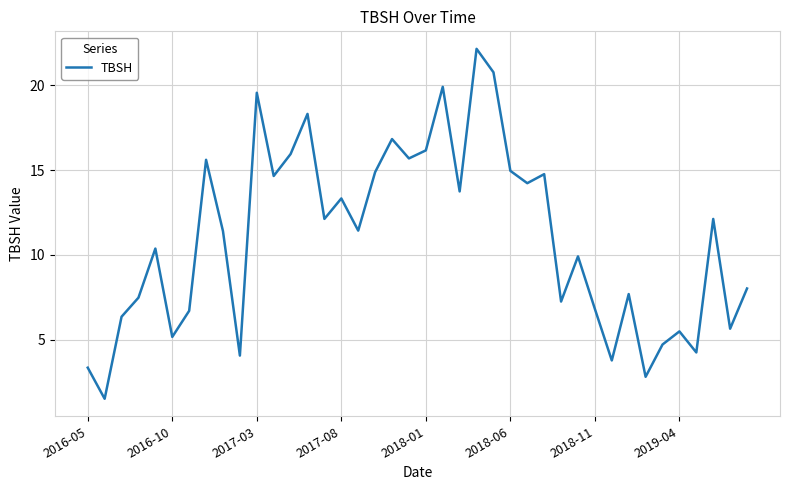

What is the greatest value displayed?

22.2